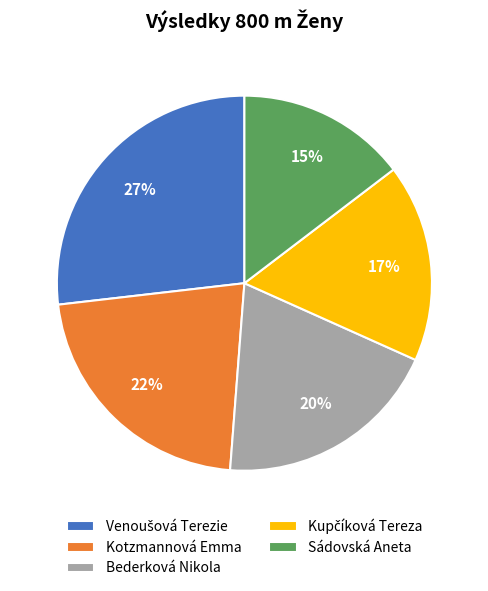

How many segments does this pie chart have?

5